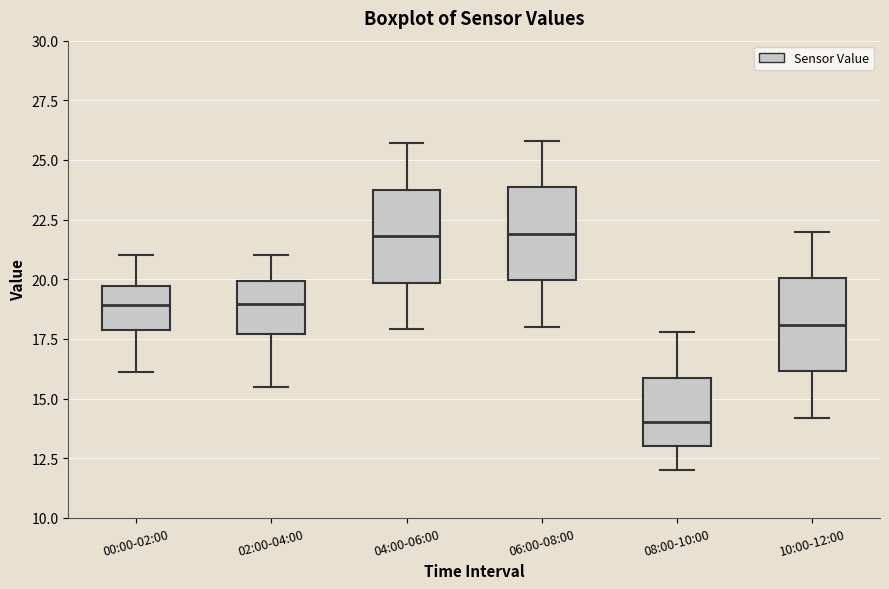

Reading left to right, transcribe this box plot: for each box, give where its median line is, the range the box spans, and where its two whiskers end, as read against the y-axis. The values are not printed on the chart, so give them approximately, as read against the axis.

00:00-02:00: median 19.0, box 18.0 to 19.5, whiskers 16.0 to 21.0
02:00-04:00: median 19.0, box 17.5 to 20.0, whiskers 15.5 to 21.0
04:00-06:00: median 22.0, box 20.0 to 24.0, whiskers 18.0 to 25.5
06:00-08:00: median 22.0, box 20.0 to 24.0, whiskers 18.0 to 26.0
08:00-10:00: median 14.0, box 13.0 to 16.0, whiskers 12.0 to 18.0
10:00-12:00: median 18.0, box 16.0 to 20.0, whiskers 14.0 to 22.0